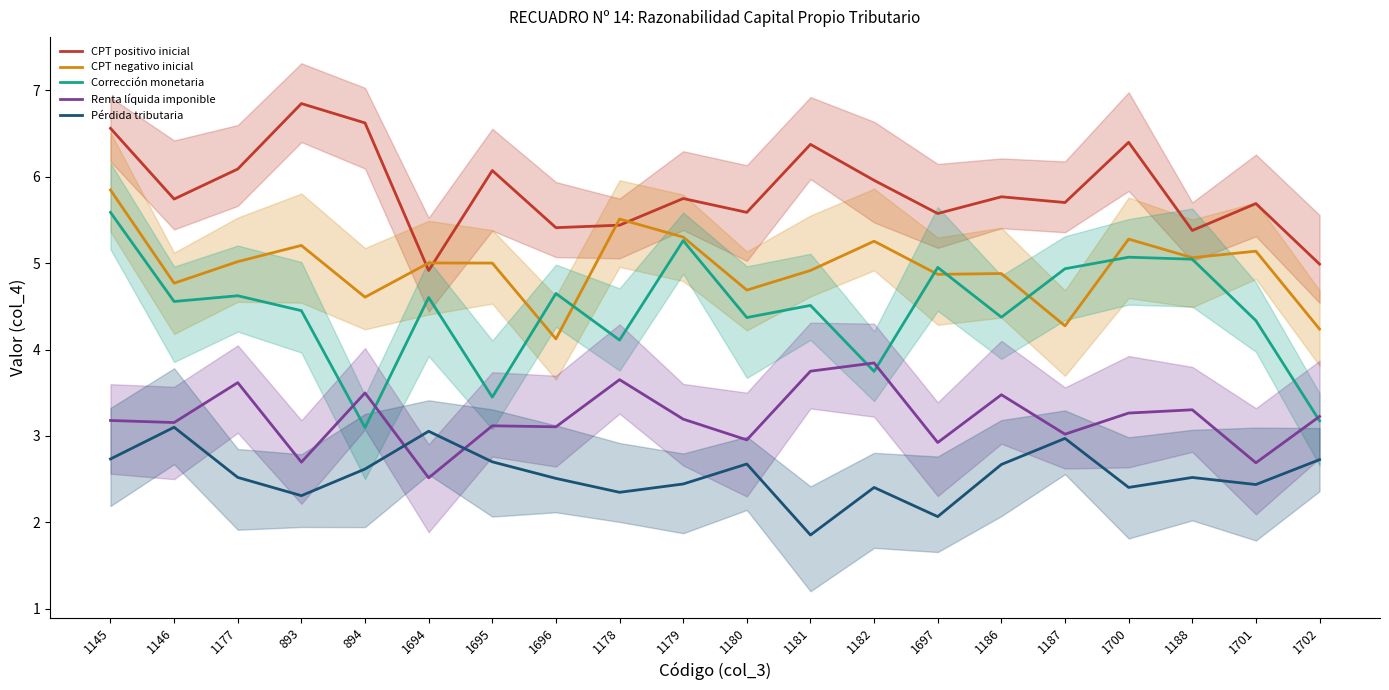

What is the difference between the highest and lowest values at 1145?

3.8